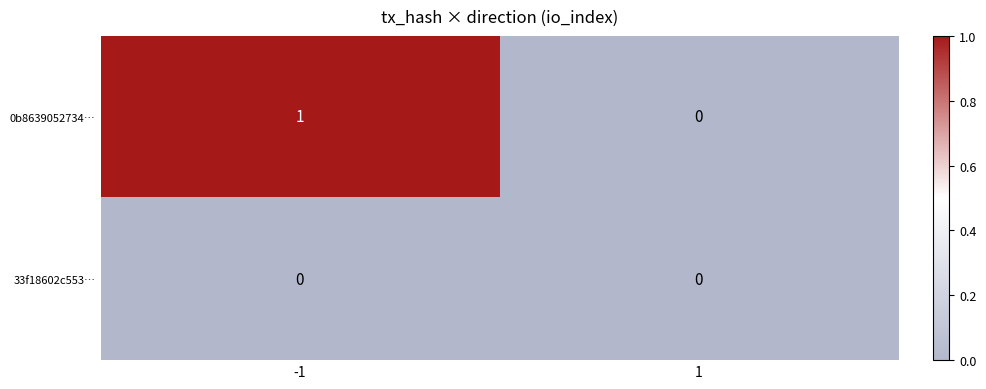

The 0b8639052734… series shows 0 at 1. True or false?

True